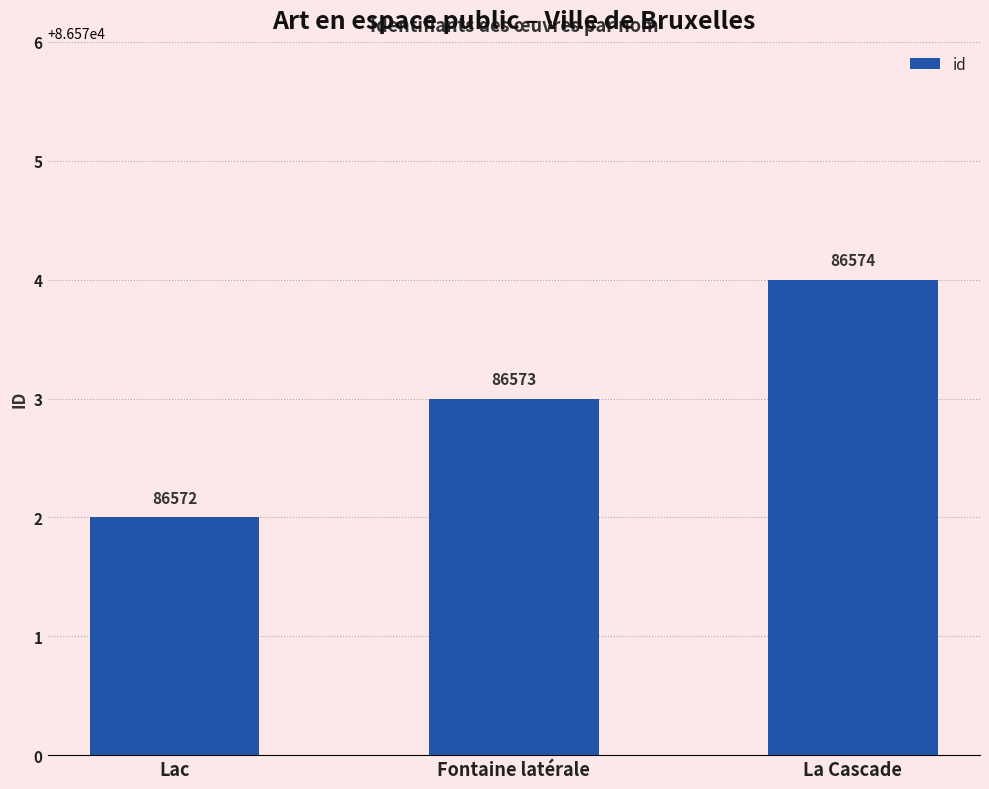

The chart shows a value of 86574 at La Cascade. True or false?

True